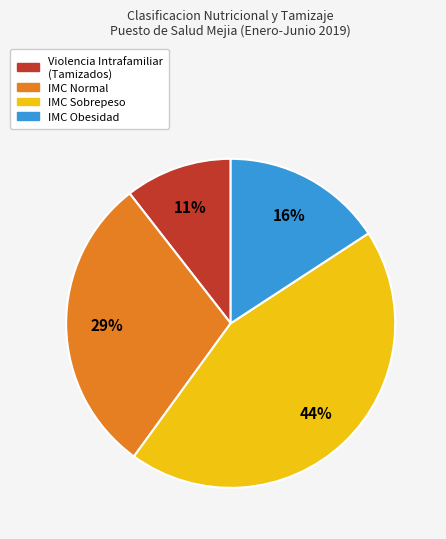

To the nearest percent, what is the difference between the IMC Normal and IMC Sobrepeso slice percentages?

15%